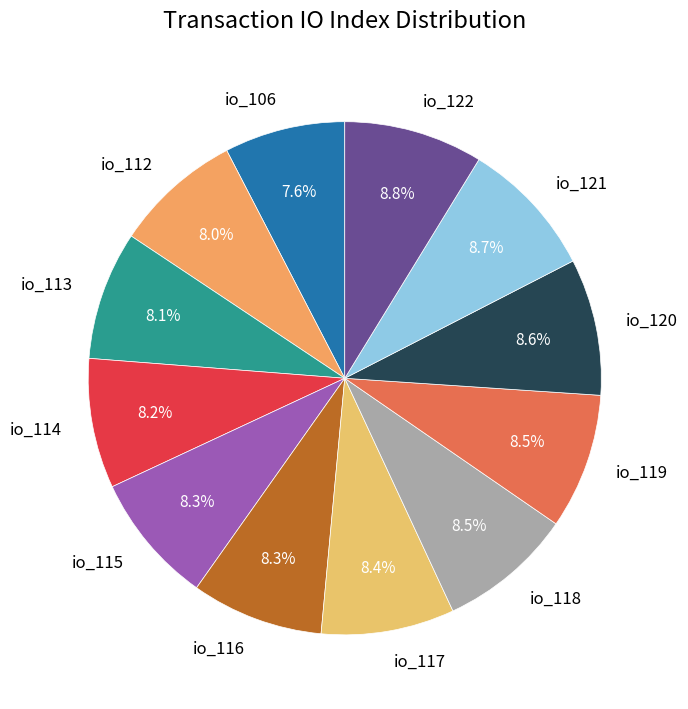

What percentage do io_121 and io_114 together represent?

16.9%